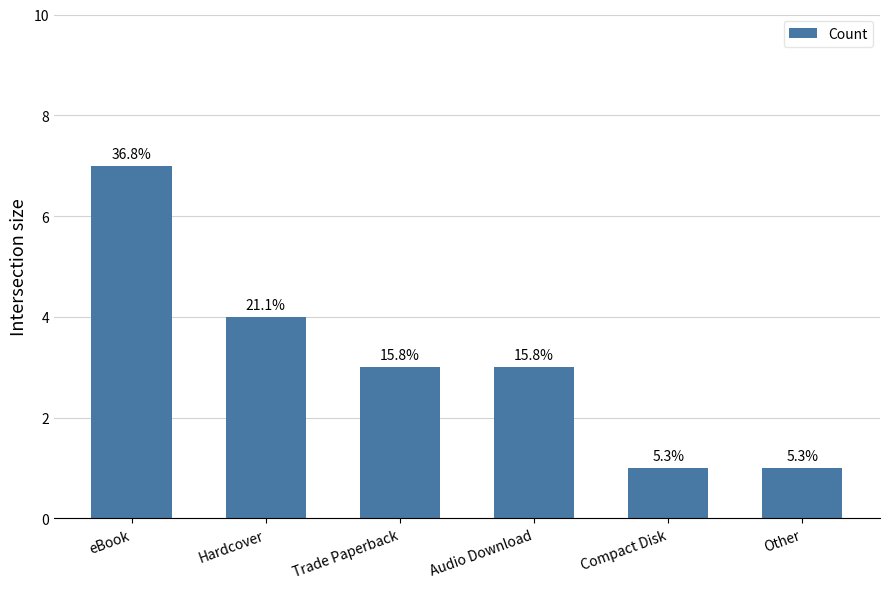

List the labels in order of value, largest first.

eBook, Hardcover, Trade Paperback, Audio Download, Compact Disk, Other